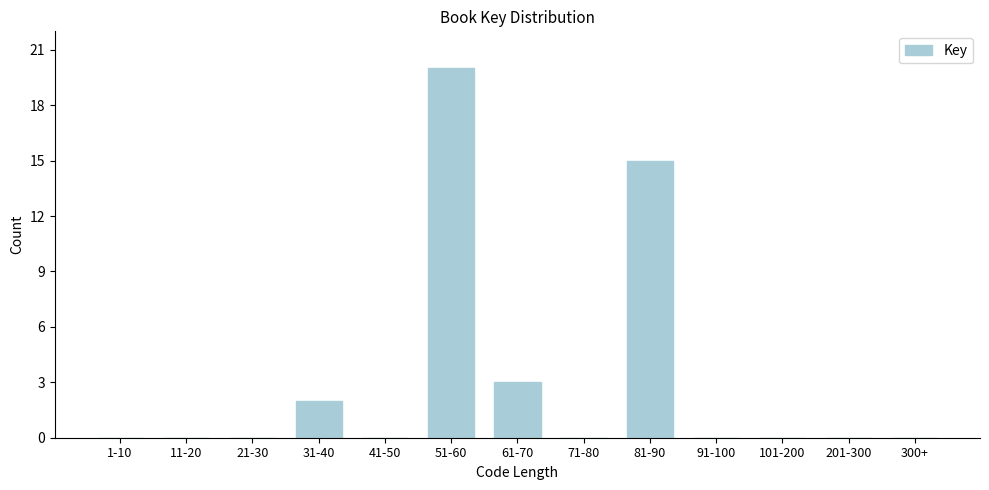

Reading right to left, list all the values displayed in this chart.

300+=0	201-300=0	101-200=0	91-100=0	81-90=15	71-80=0	61-70=3	51-60=20	41-50=0	31-40=2	21-30=0	11-20=0	1-10=0